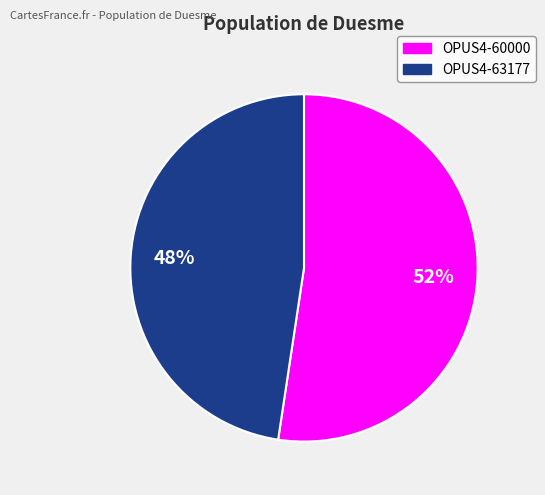

What percentage is the OPUS4-63177 slice, to the nearest percent?

48%